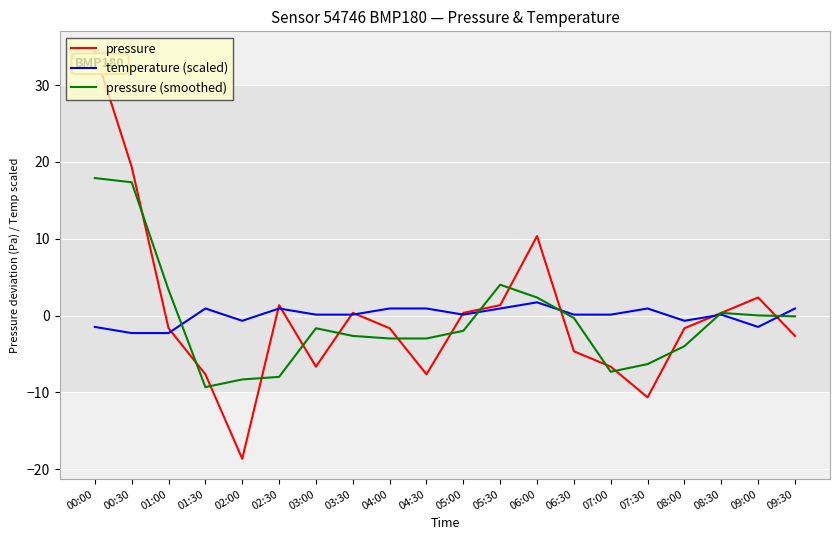

Does the chart display data point markers on the line(s)?

No